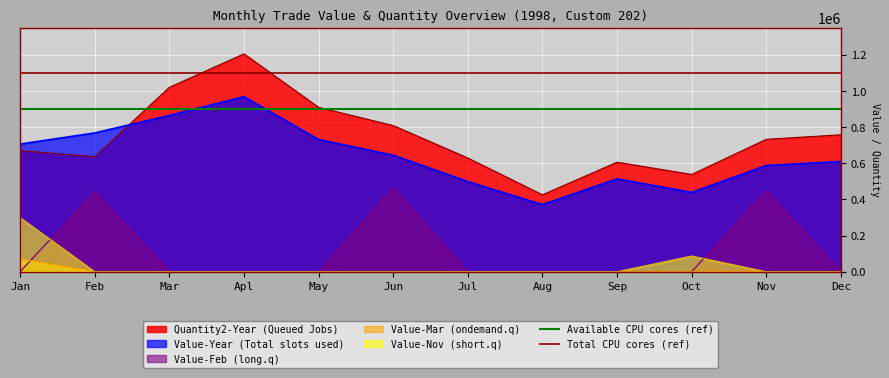

What is the minimum value for Total CPU cores (ref)?

1100000